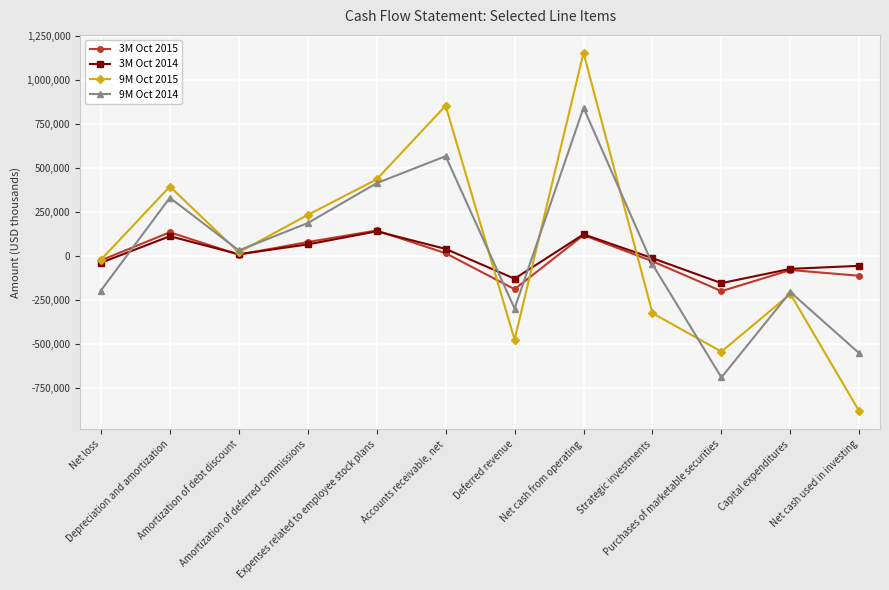

How many lines are shown in the chart?

4